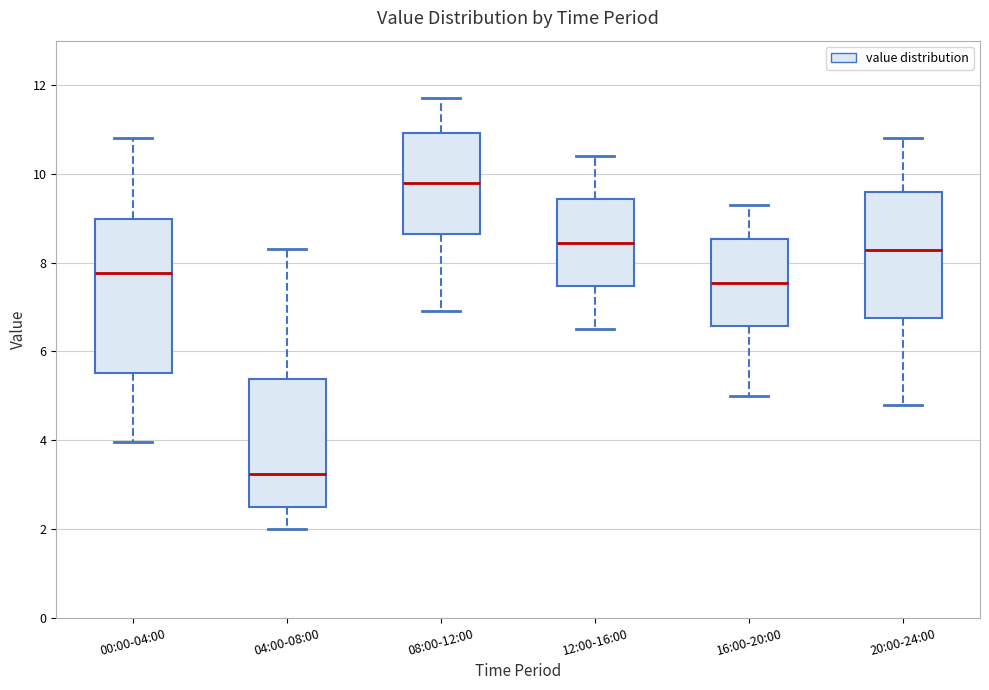

Where does the upper whisker of the box for 08:00-12:00 end on the y-axis? The values are not printed on the chart, so give them approximately, as read against the axis.

11.8